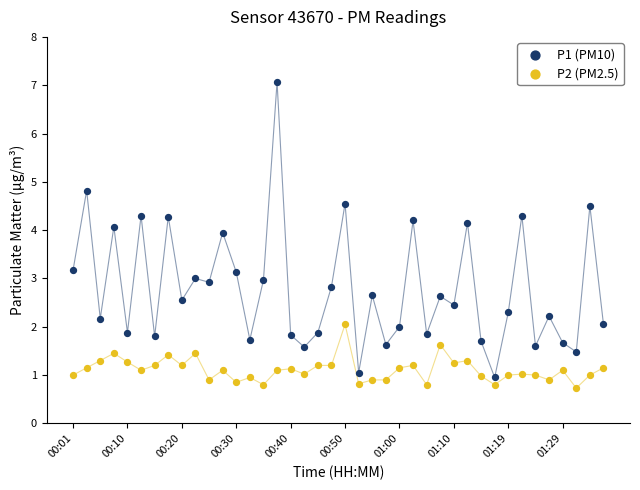

Which series has the widest spread of Y values?

P1 (PM10)